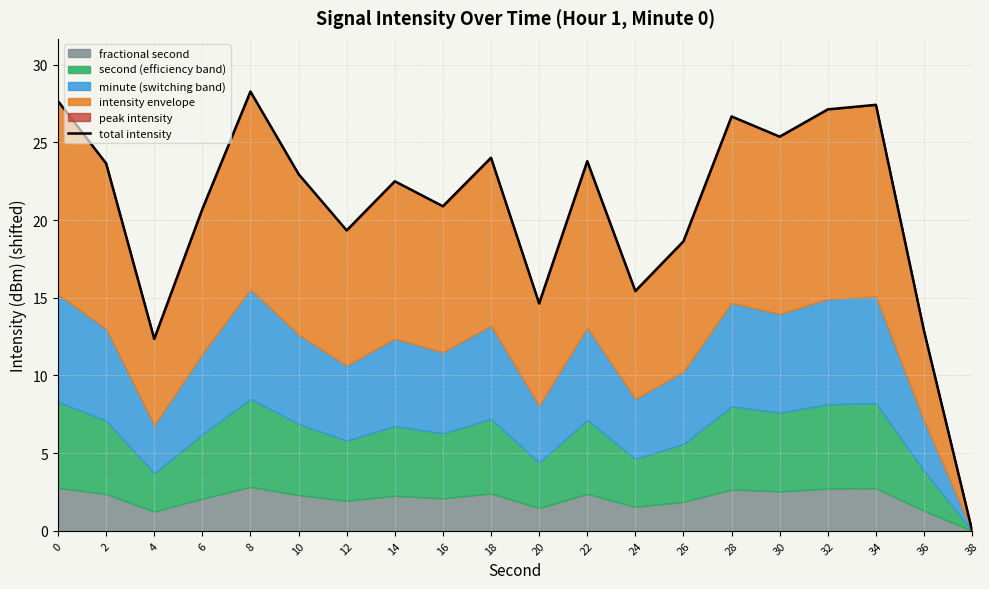

How many data points are less than 22?

9